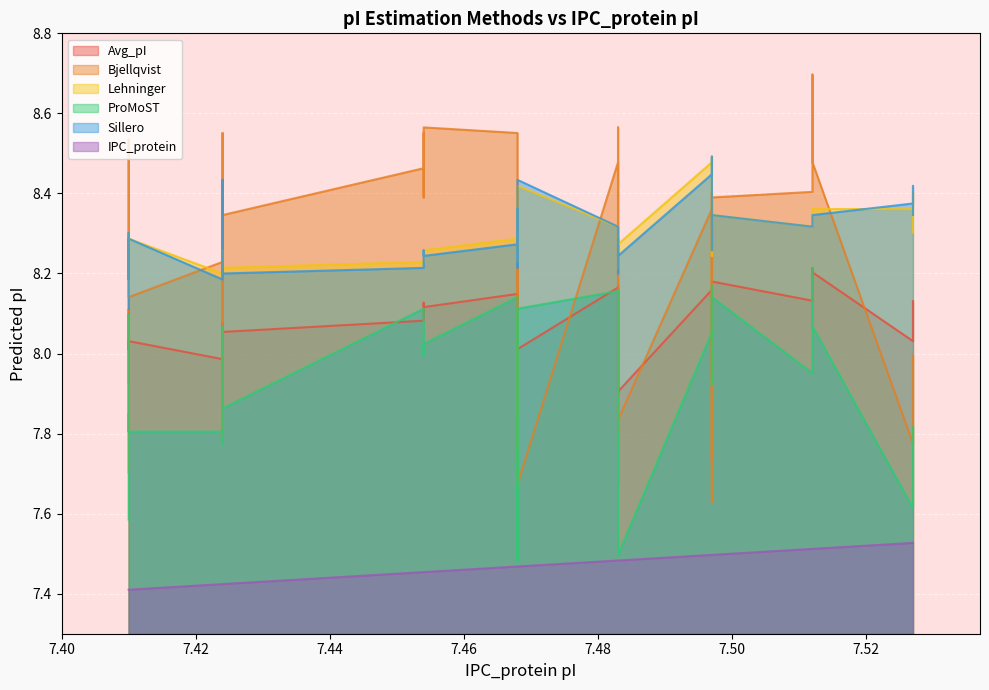

Which has a higher value, 7.483 or 7.424?

7.483